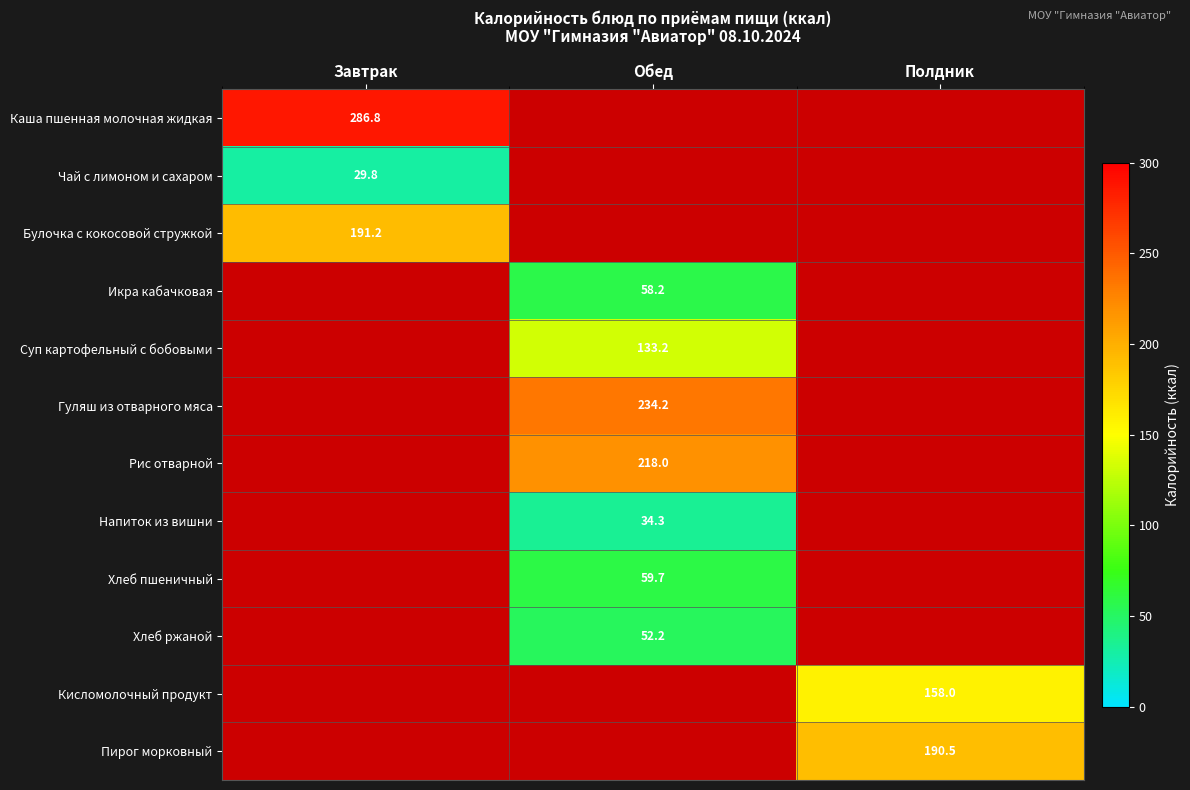

Rank the series at Завтрак from highest to lowest value.

Каша пшенная молочная жидкая, Булочка с кокосовой стружкой, Икра кабачковая, Суп картофельный с бобовыми, Гуляш из отварного мяса, Рис отварной, Напиток из вишни, Хлеб пшеничный, Хлеб ржаной, Кисломолочный продукт, Пирог морковный, Чай с лимоном и сахаром